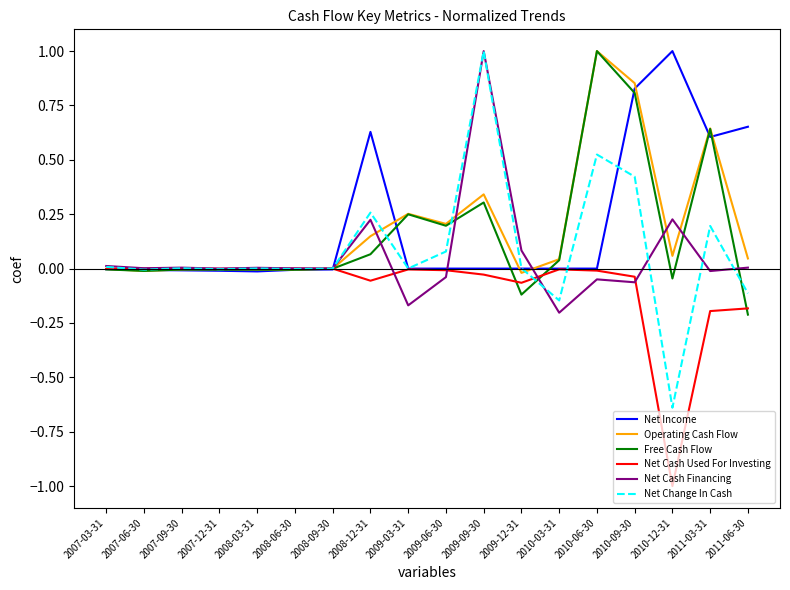

At 2010-12-31, list the series in order from smallest to largest.

Net Cash Used For Investing, Net Change In Cash, Free Cash Flow, Operating Cash Flow, Net Cash Financing, Net Income